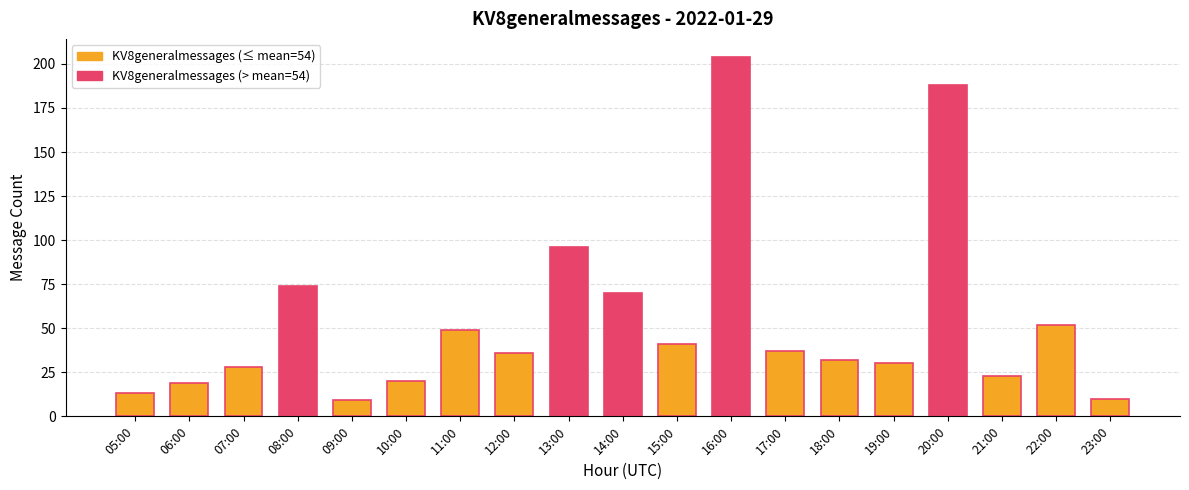

What is the value of the 6th bar from the left?

20